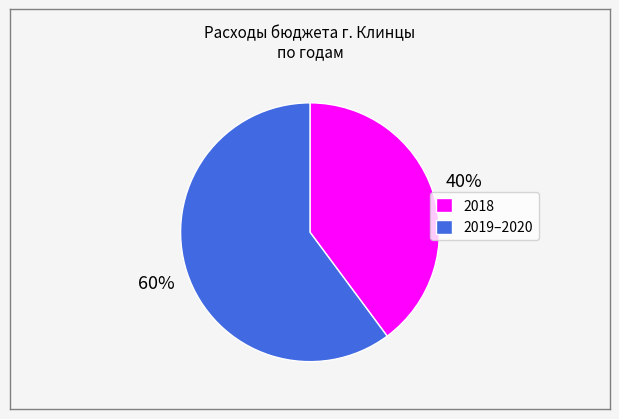

To the nearest percent, what is the average slice percentage?

50%